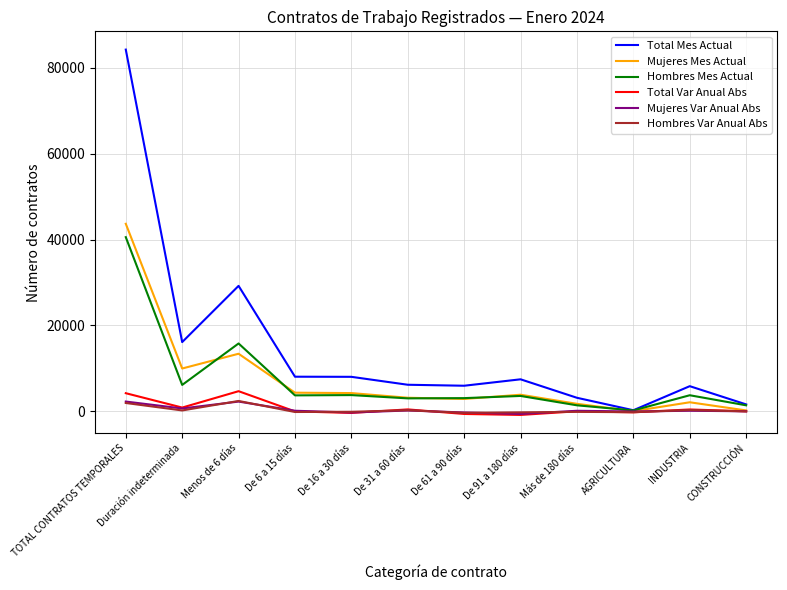

At which category is the sum across all series the highest?

TOTAL CONTRATOS TEMPORALES